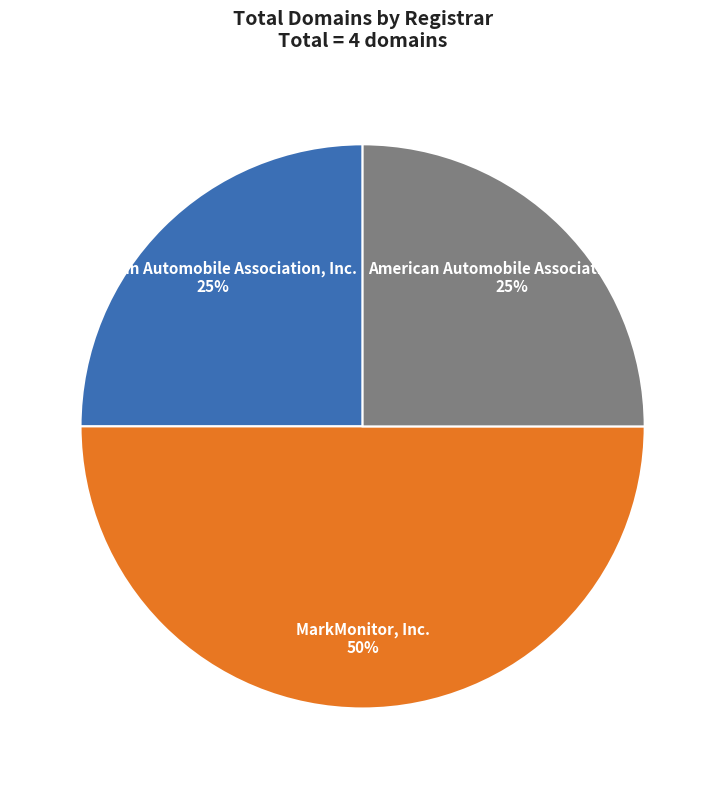

To the nearest percent, what is the difference between the largest and smallest slice percentages?

25%